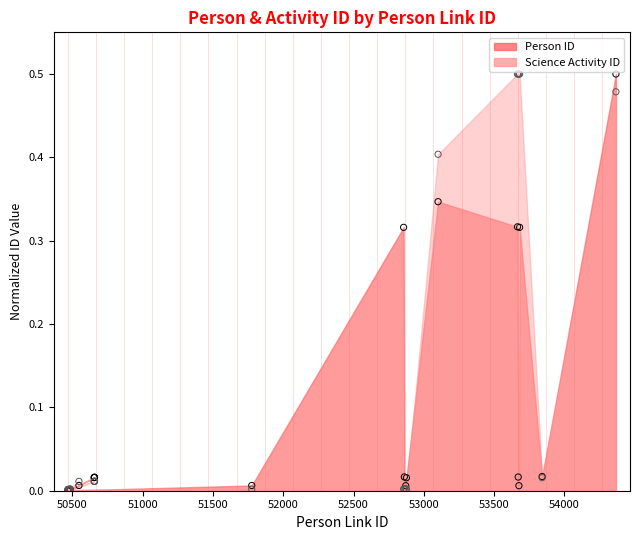

At which category is the sum across all series the highest?

54366